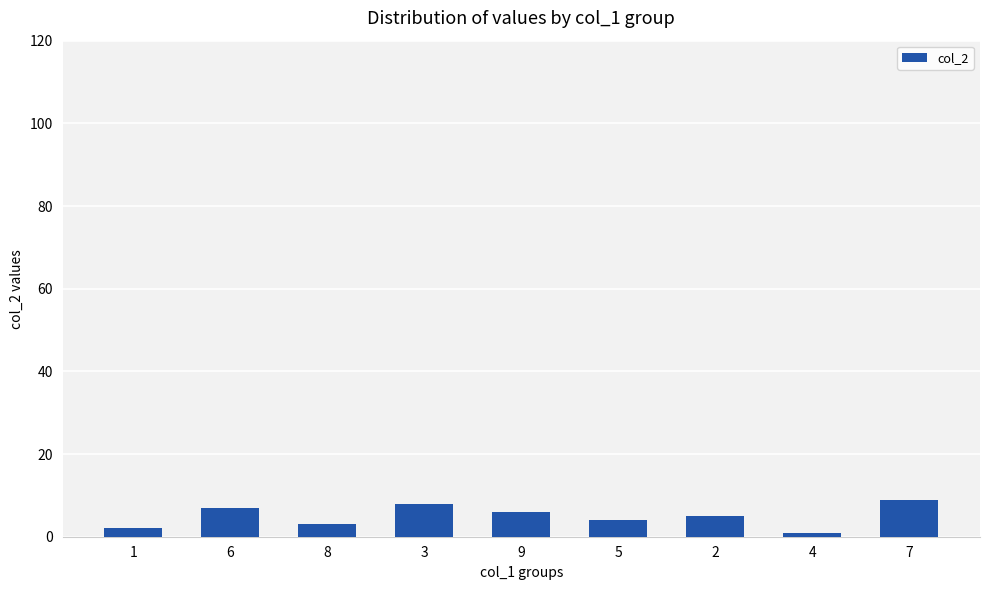

Which category has the highest value across all series?

7